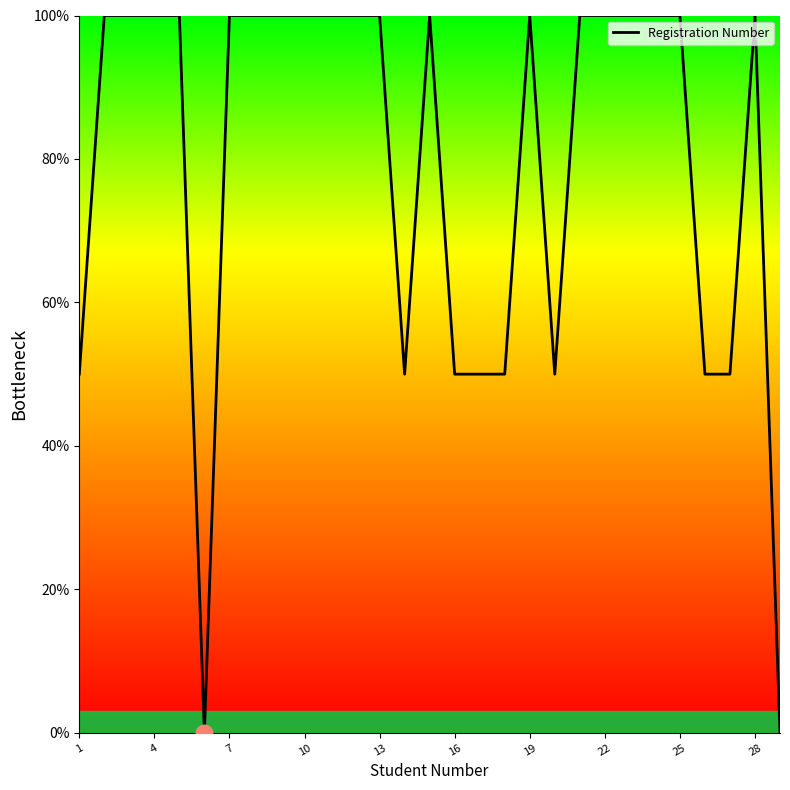

What is the difference between the maximum and minimum values?

100.0